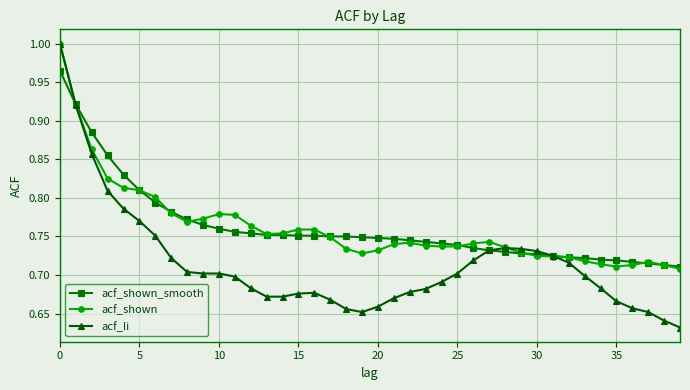

Which series has the largest range (max minus min)?

acf_li